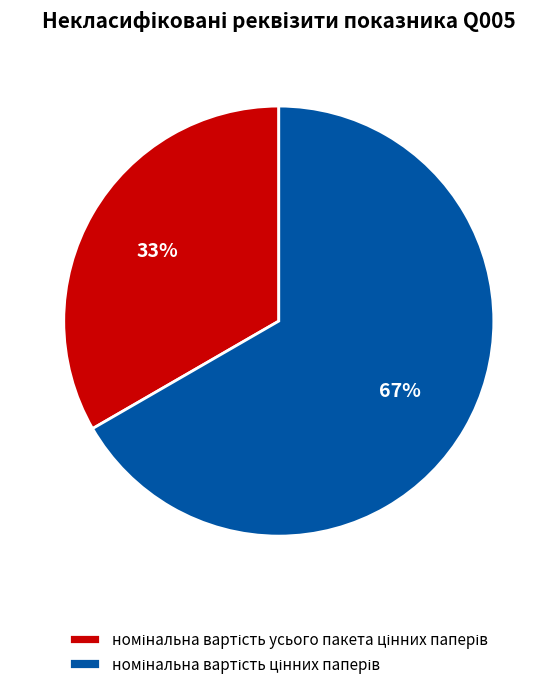

Is there any slice that represents more than half of the pie?

Yes